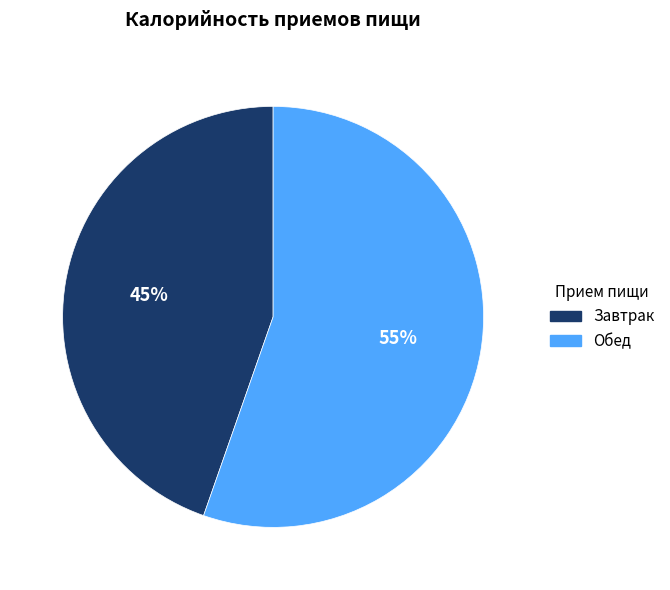

Is it true that Завтрак is 45% of the pie?

True